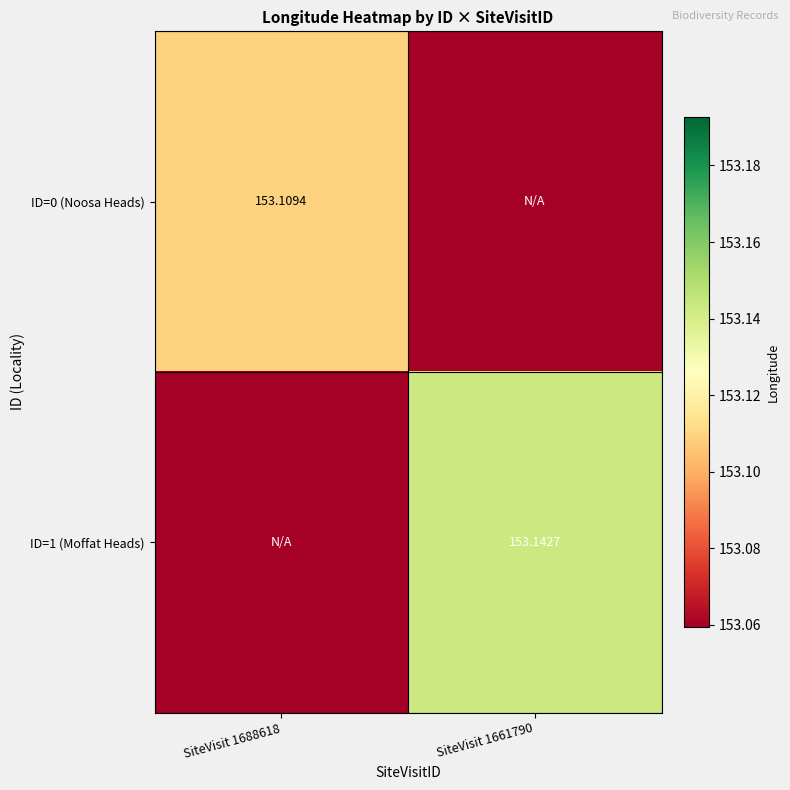

What is the sum of all ID=1 (Moffat Heads) values?

153.1